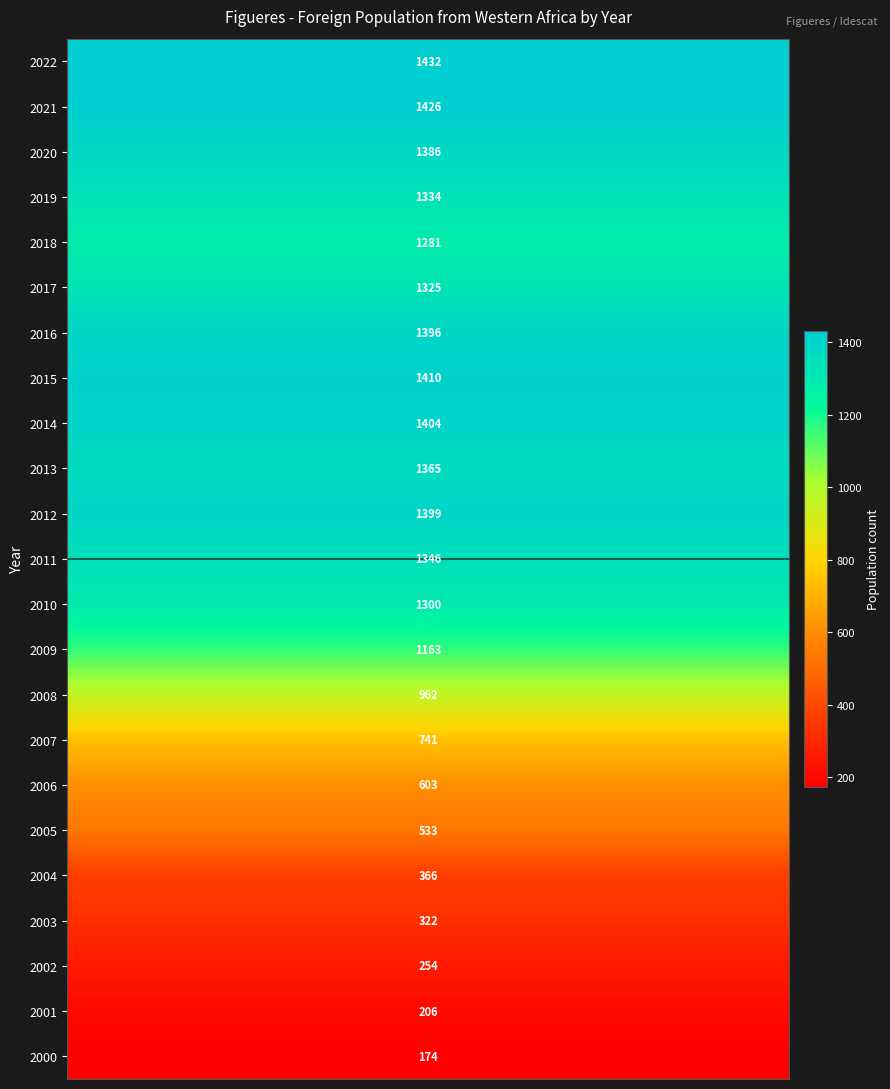

What is the maximum value for 2008?

962